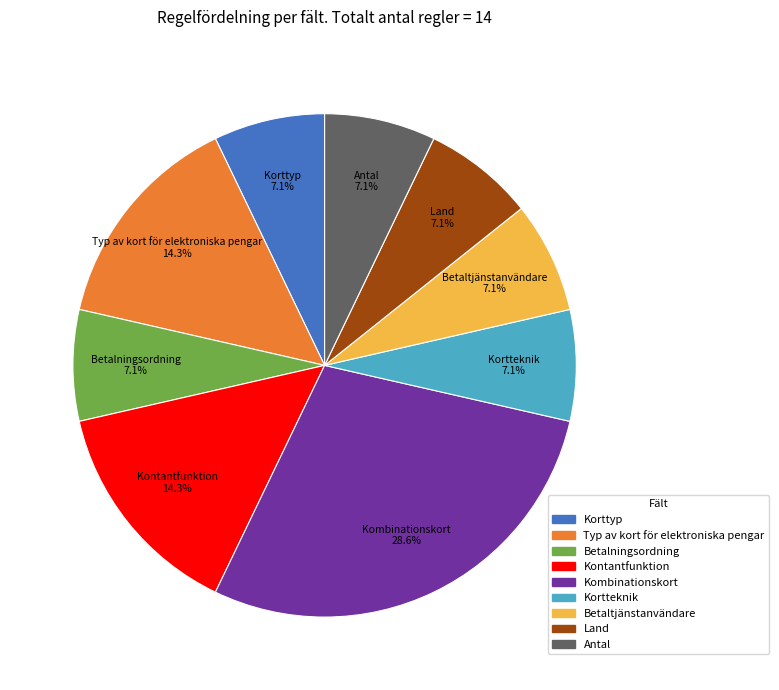

How many slices are in this pie chart?

9